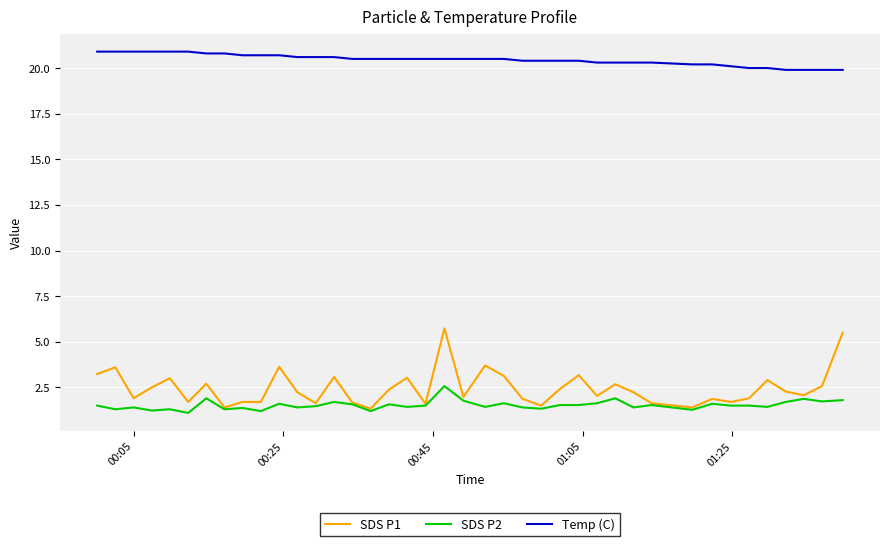

Which series has the widest spread of values?

SDS P1